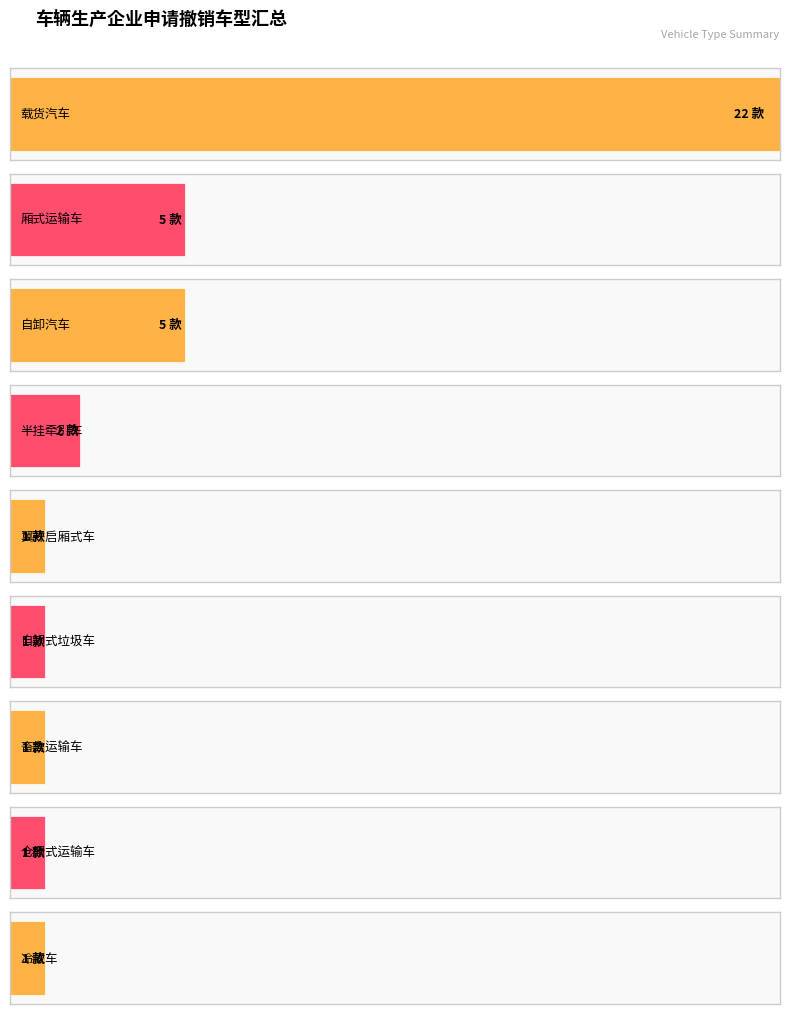

What is the sum of all values?

39